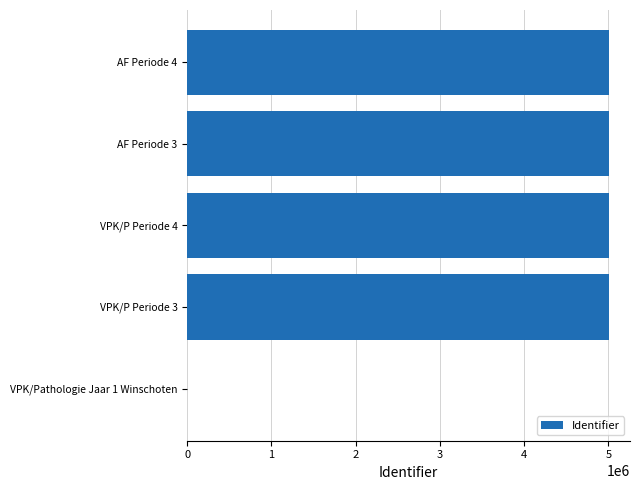

What is the sum of all values?

20025073